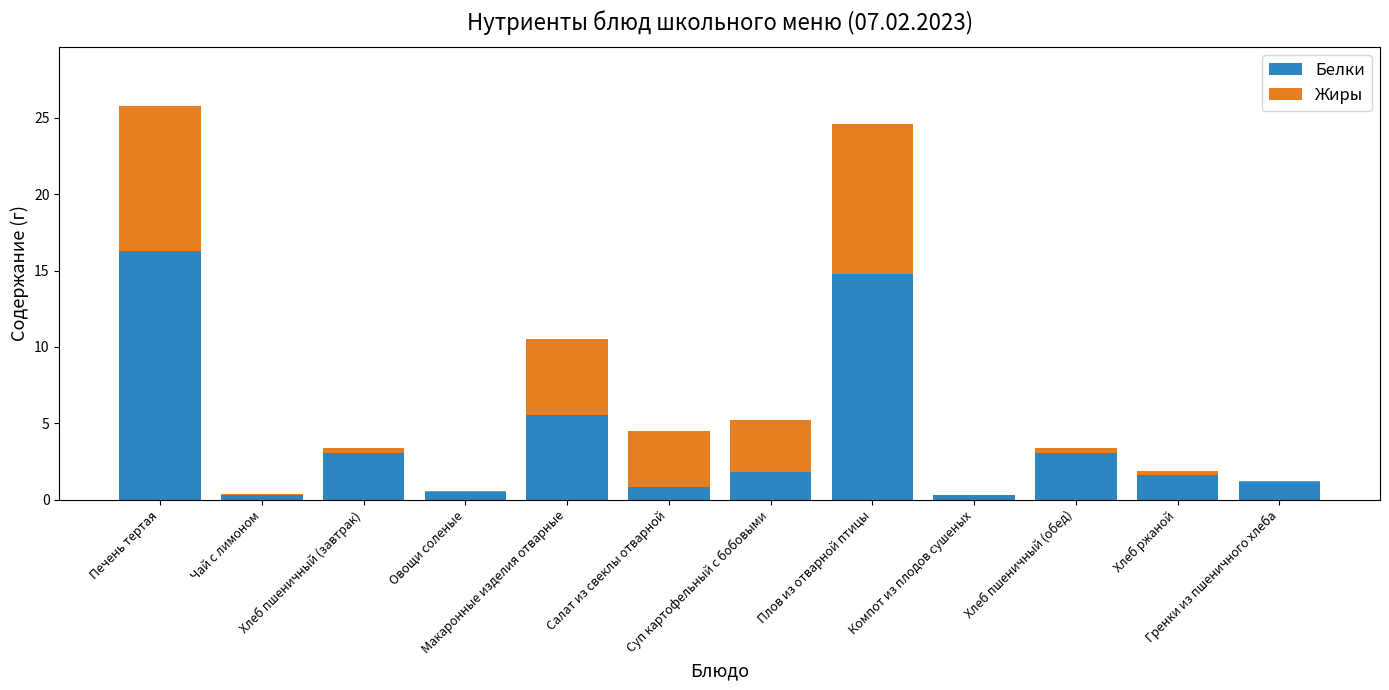

What is the highest value of the Белки series?

16.3